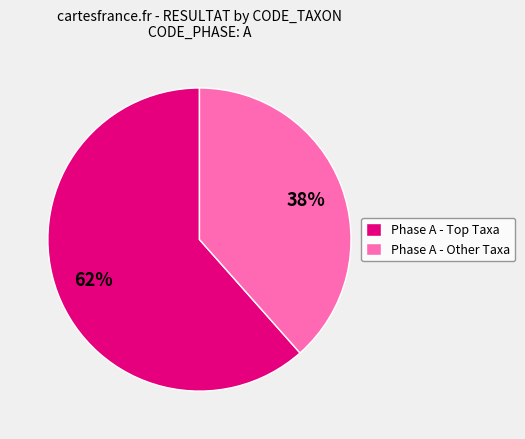

What is the largest slice in the pie chart?

Phase A - Top Taxa